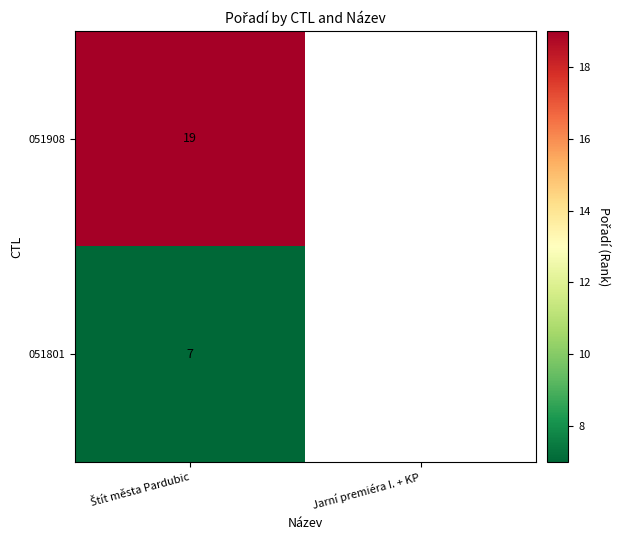

At which category is the sum across all series the highest?

Štít města Pardubic